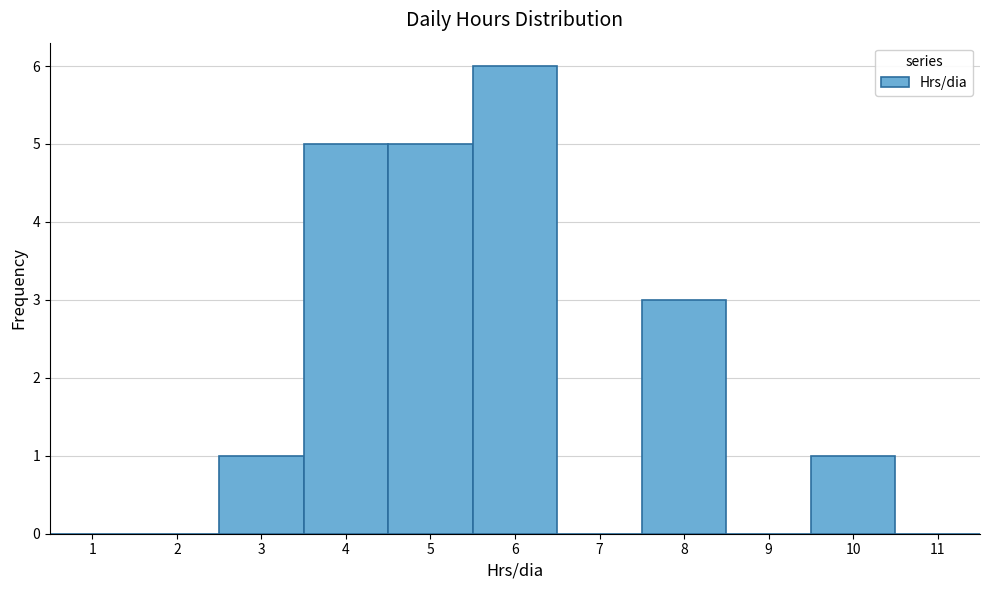

How tall is the bar that spans 4.5 to 5.5 on the x-axis? The values are not printed on the chart, so give them approximately, as read against the axis.

5